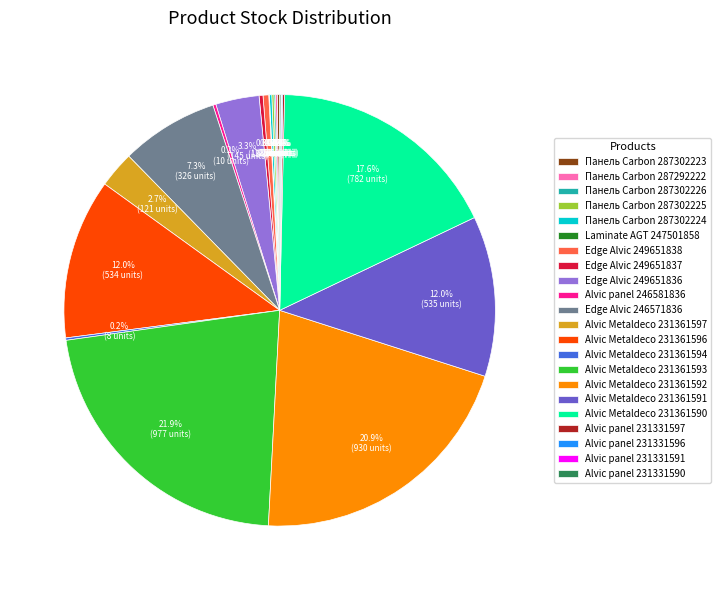

Approximately how many times larger is the value at Edge Alvic 249651836 compared to Alvic Metaldeco 231361597?

1.2